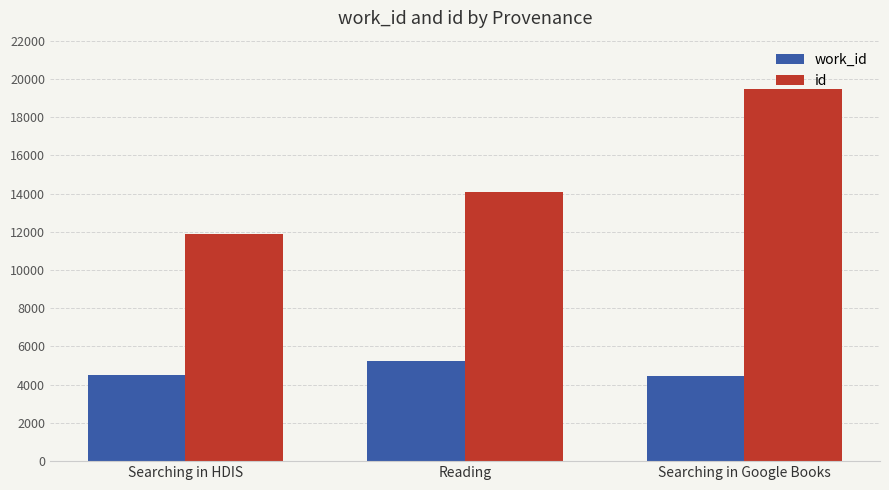

At how many categories does at least one series exceed 7369?

3